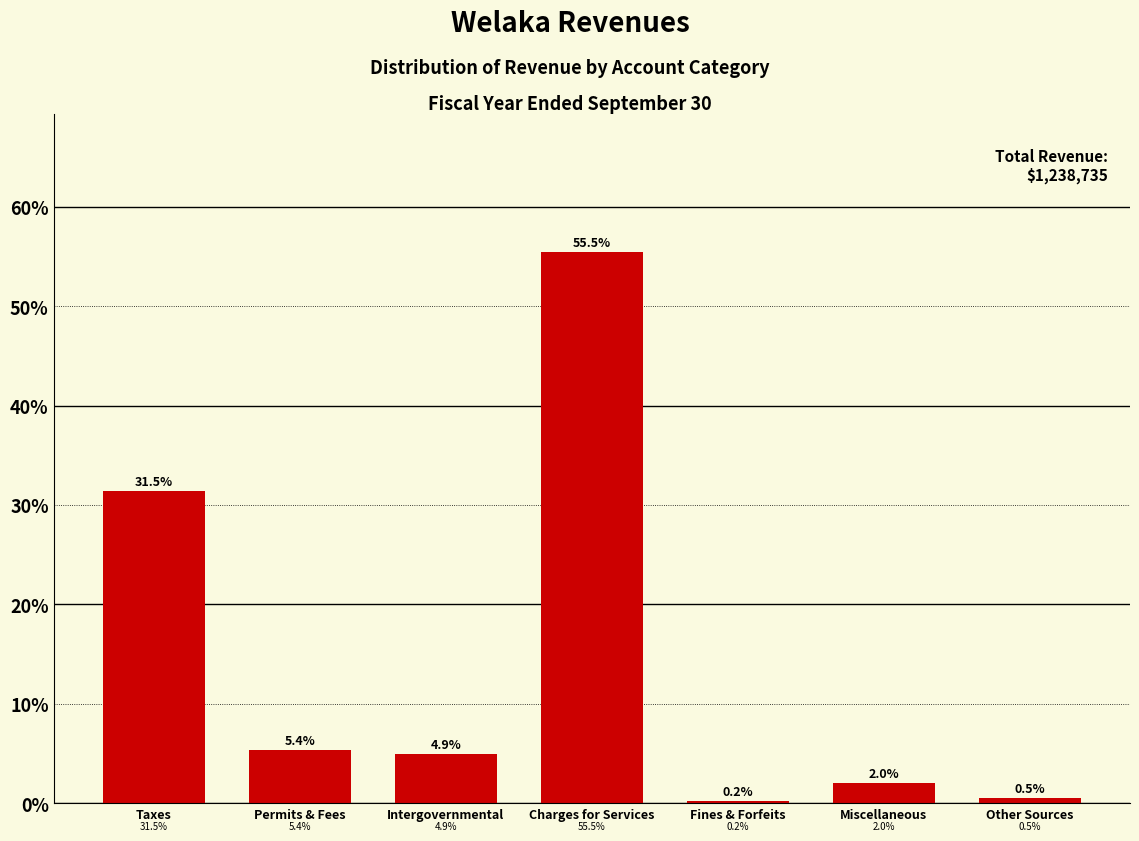

Reading left to right, list all the values displayed in this chart.

Taxes=31.5	Permits & Fees=5.4	Intergovernmental=4.9	Charges for Services=55.5	Fines & Forfeits=0.2	Miscellaneous=2.0	Other Sources=0.5